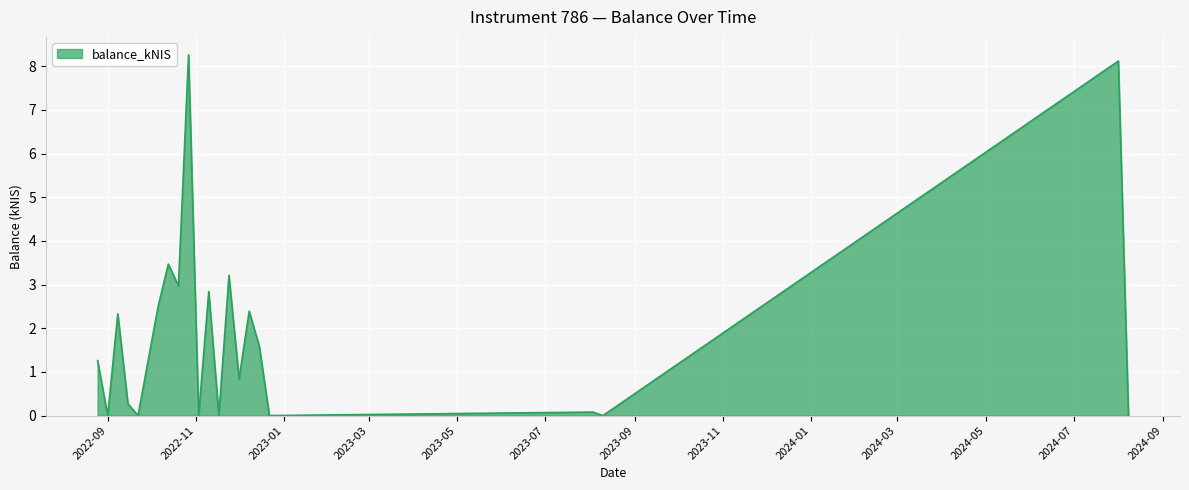

What is the difference between the maximum and minimum values?

8.3